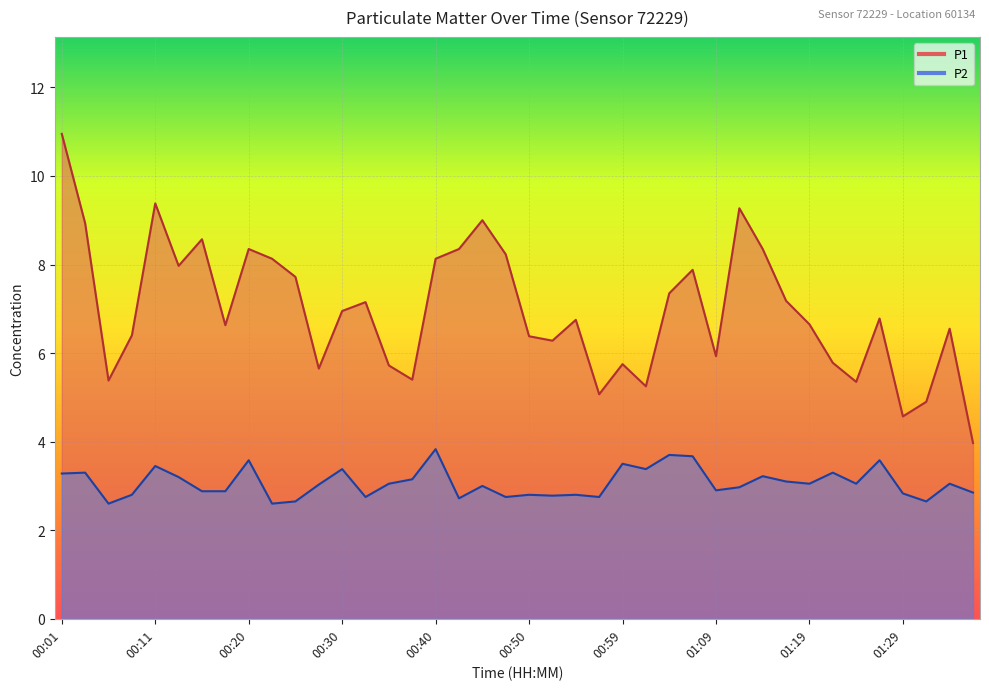

Where is the first local maximum for P2?

00:03